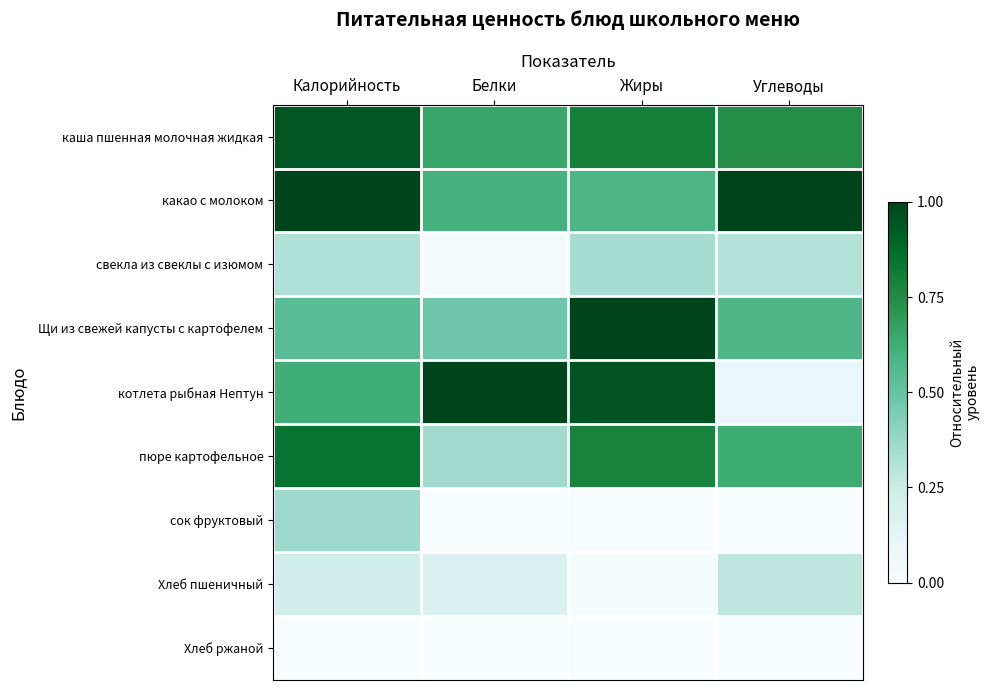

Reading left to right, transcribe all the data shown in this chart.

каша пшенная молочная жидкая: Калорийность=0.9	Белки=0.7	Жиры=0.8	Углеводы=0.7
какао с молоком: Калорийность=1.0	Белки=0.6	Жиры=0.6	Углеводы=1.0
свекла из свеклы с изюмом: Калорийность=0.3	Белки=0.0	Жиры=0.3	Углеводы=0.3
Щи из свежей капусты с картофелем: Калорийность=0.5	Белки=0.5	Жиры=1.0	Углеводы=0.6
котлета рыбная Нептун: Калорийность=0.6	Белки=1.0	Жиры=0.9	Углеводы=0.1
пюре картофельное: Калорийность=0.8	Белки=0.4	Жиры=0.8	Углеводы=0.6
сок фруктовый: Калорийность=0.4	Белки=0.0	Жиры=0.0	Углеводы=0.0
Хлеб пшеничный: Калорийность=0.2	Белки=0.2	Жиры=0.0	Углеводы=0.3
Хлеб ржаной: Калорийность=0.0	Белки=0.0	Жиры=0.0	Углеводы=0.0